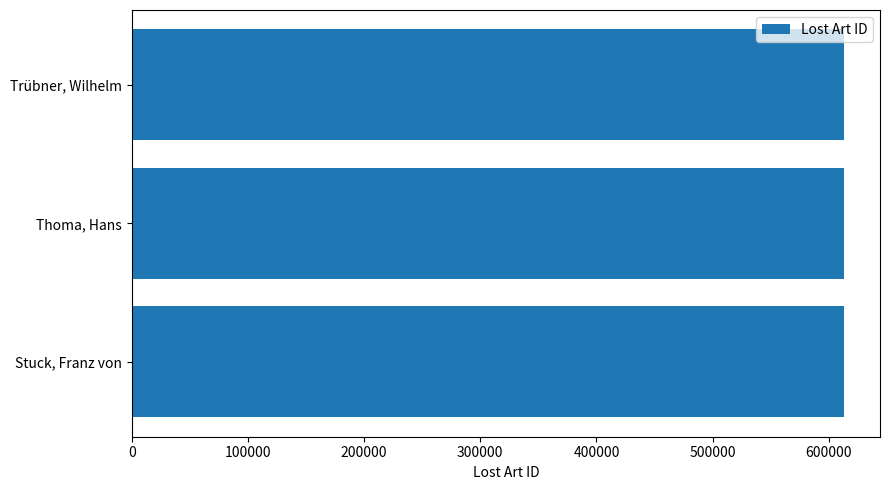

What is the greatest value displayed?

613393